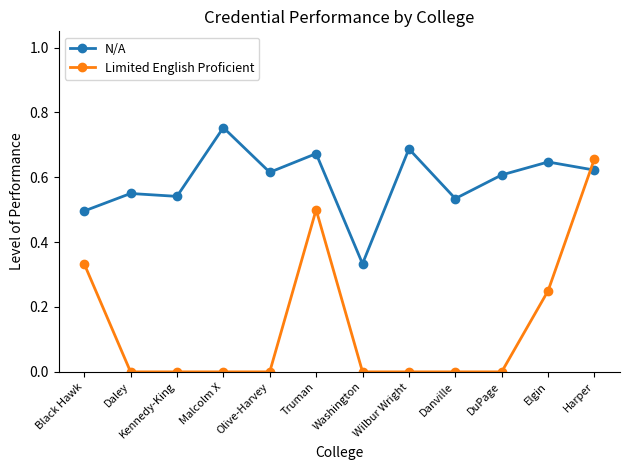

List the series in order of their overall mean, lowest first.

Limited English Proficient, N/A